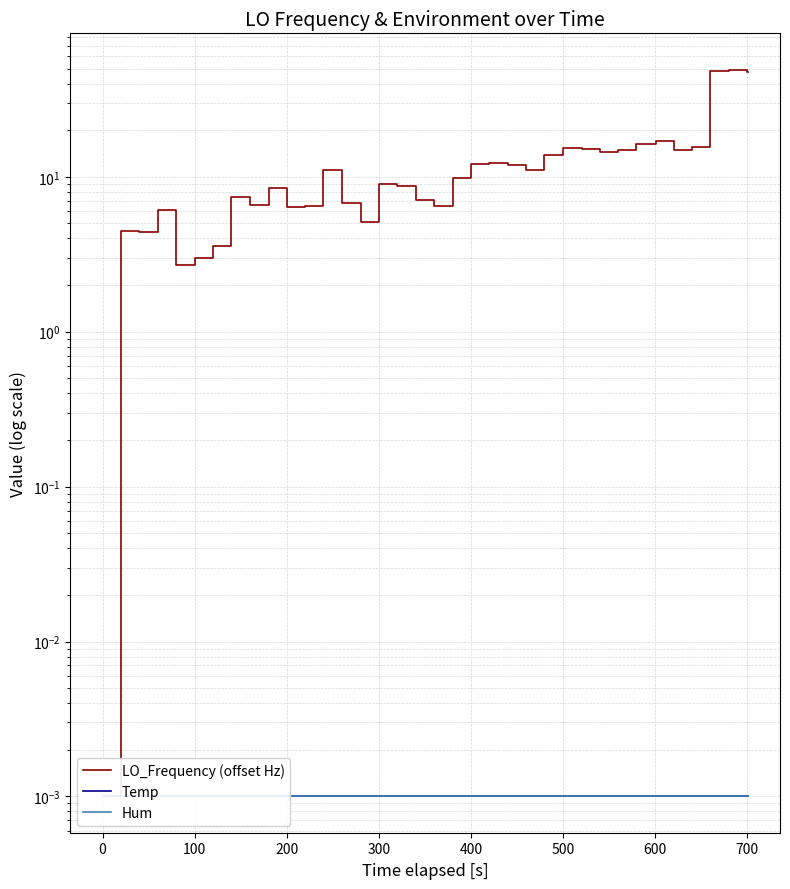

Does the chart display data point markers on the line(s)?

No